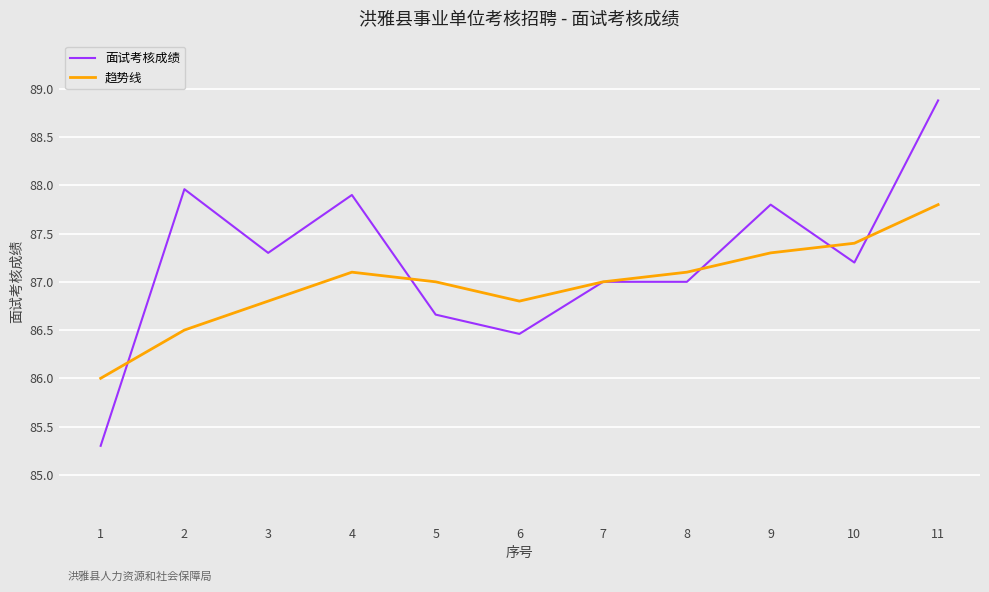

List the series in order of their peak value, lowest first.

趋势线, 面试考核成绩